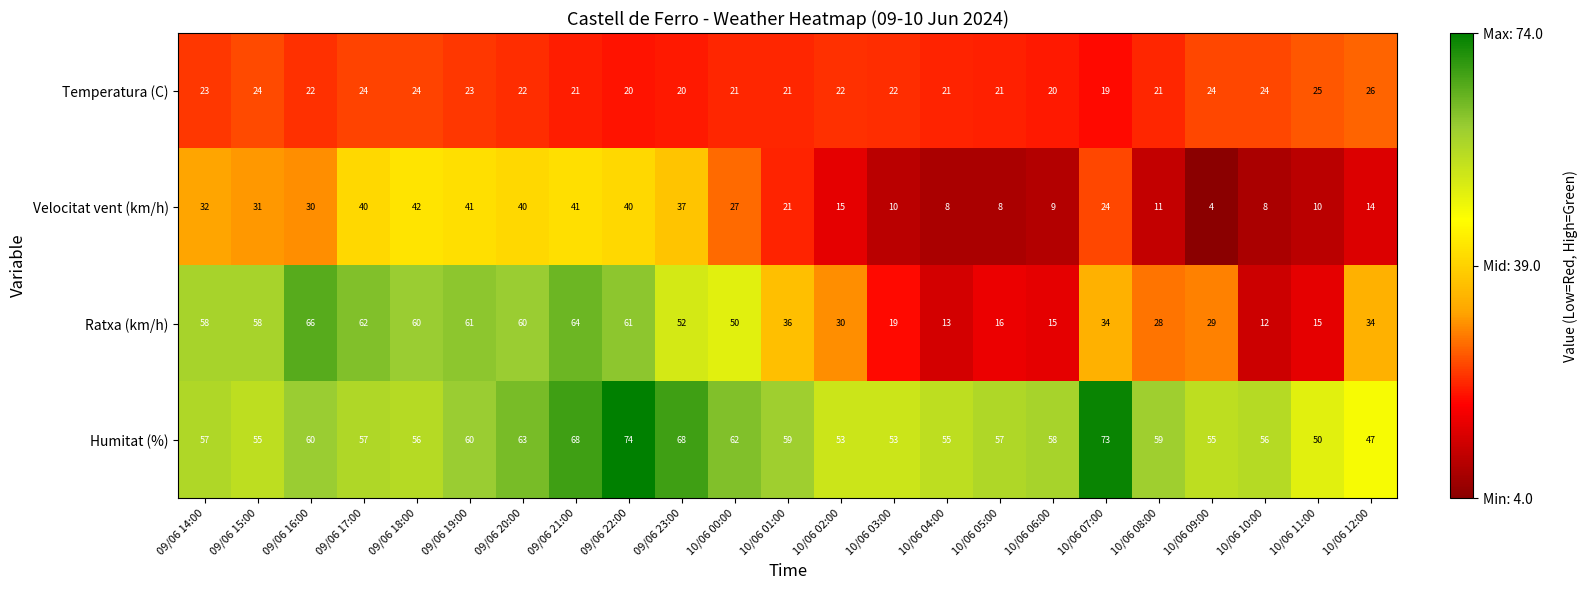

What is the minimum value shown in the chart?

4